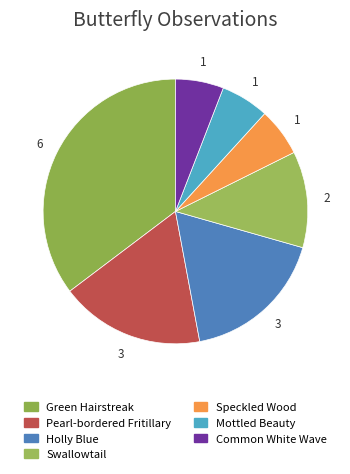

To the nearest percent, what is the difference between the Green Hairstreak and Common White Wave slice percentages?

29%